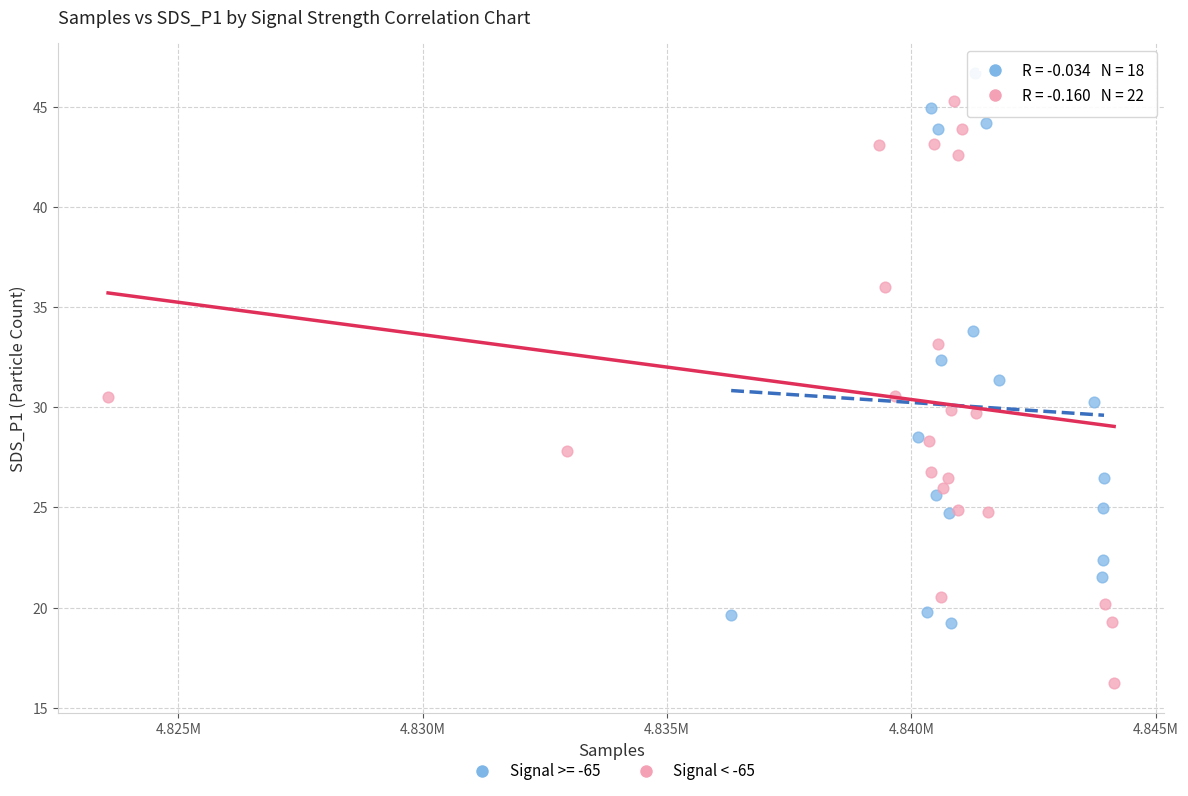

Which series contains the lowest Y value?

Signal < -65